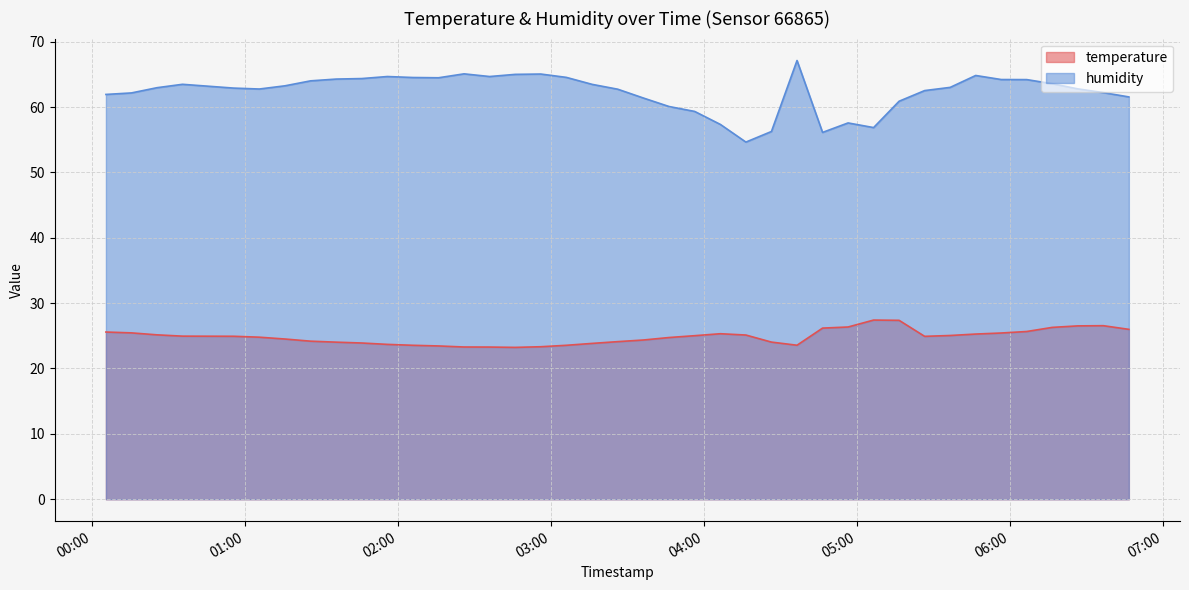

What are all the series names shown in the legend?

temperature, humidity